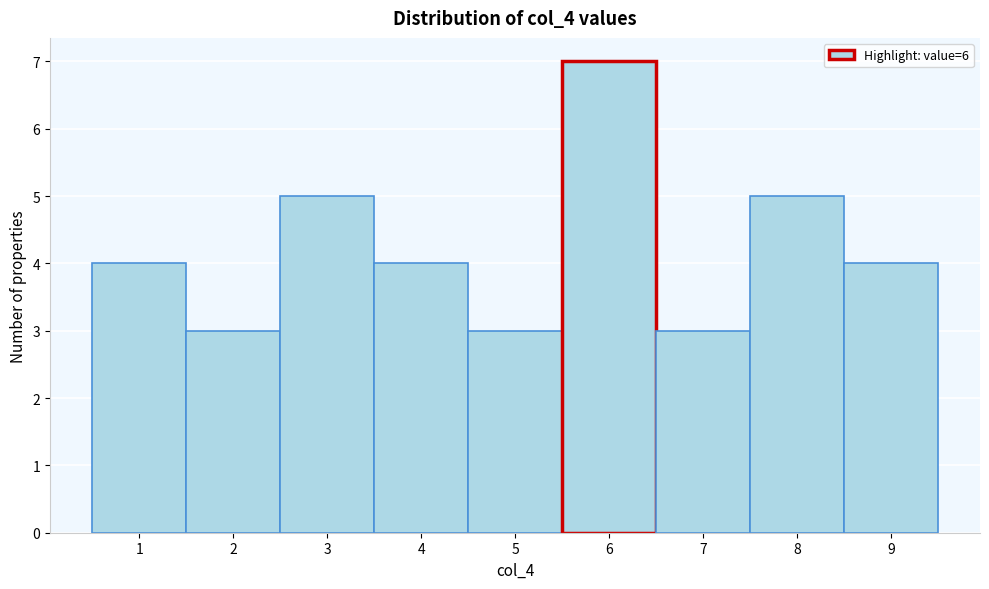

Reading left to right, transcribe this chart: for each bar, give the range it covers on the x-axis and its height. The values are not printed on the chart, so give them approximately, as read against the axis.

0.5 to 1.5: 4
1.5 to 2.5: 3
2.5 to 3.5: 5
3.5 to 4.5: 4
4.5 to 5.5: 3
5.5 to 6.5: 7
6.5 to 7.5: 3
7.5 to 8.5: 5
8.5 to 9.5: 4